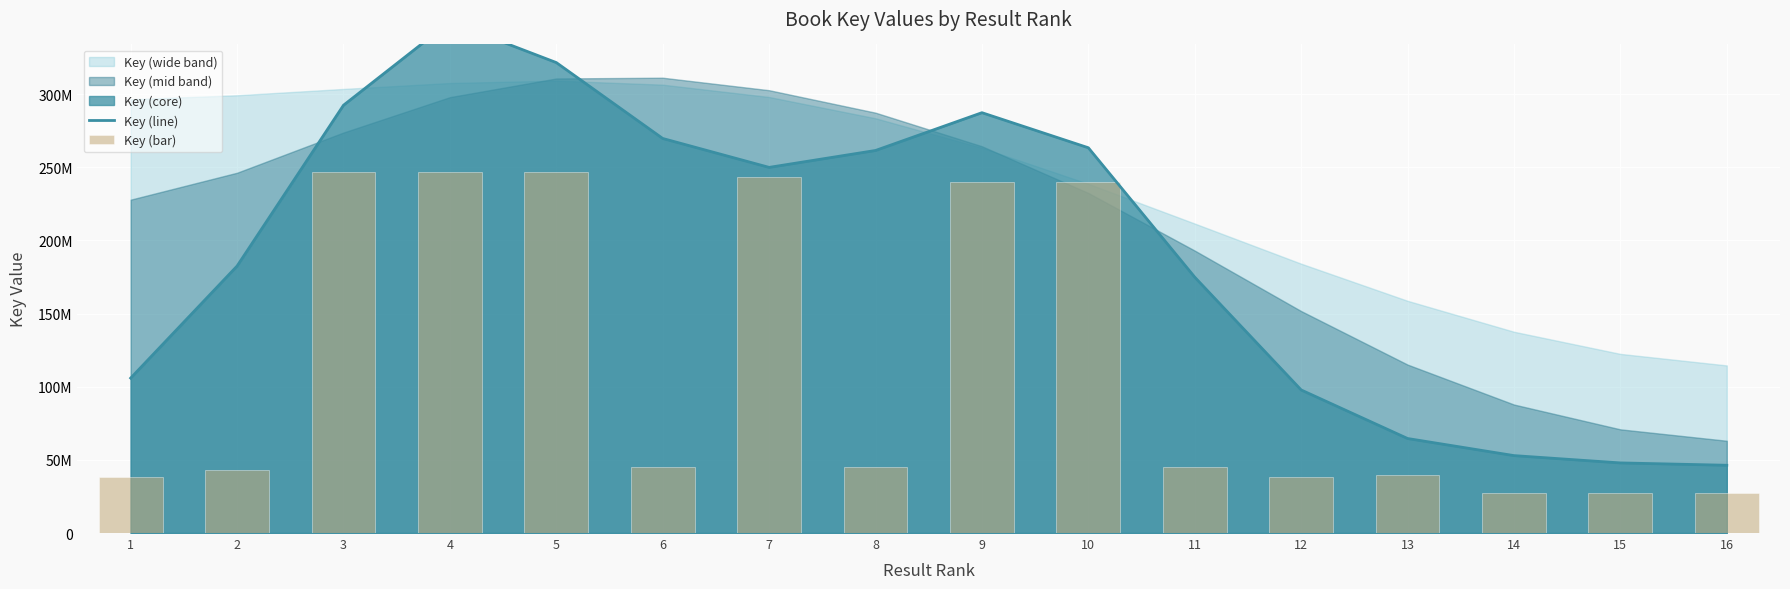

Reading left to right, list all the values displayed in this chart.

Key (line): 105898314.2	182494472.2	292413648.1	349397352.4	321565440.9	269685832.0	249920181.6	261482941.3	287313794.6	263336159.1	174874137.2	97789207.6	64605452.7	52919772.5	47919016.2	46319890.4
Key (bar): 37954965.6	42972040.8	247035466.8	247033678.2	246646236.6	45088603.8	243376572.0	45088504.8	240203545.2	240203194.2	45088093.2	37955478.0	39343093.2	27591181.8	27591057.0	27589656.6